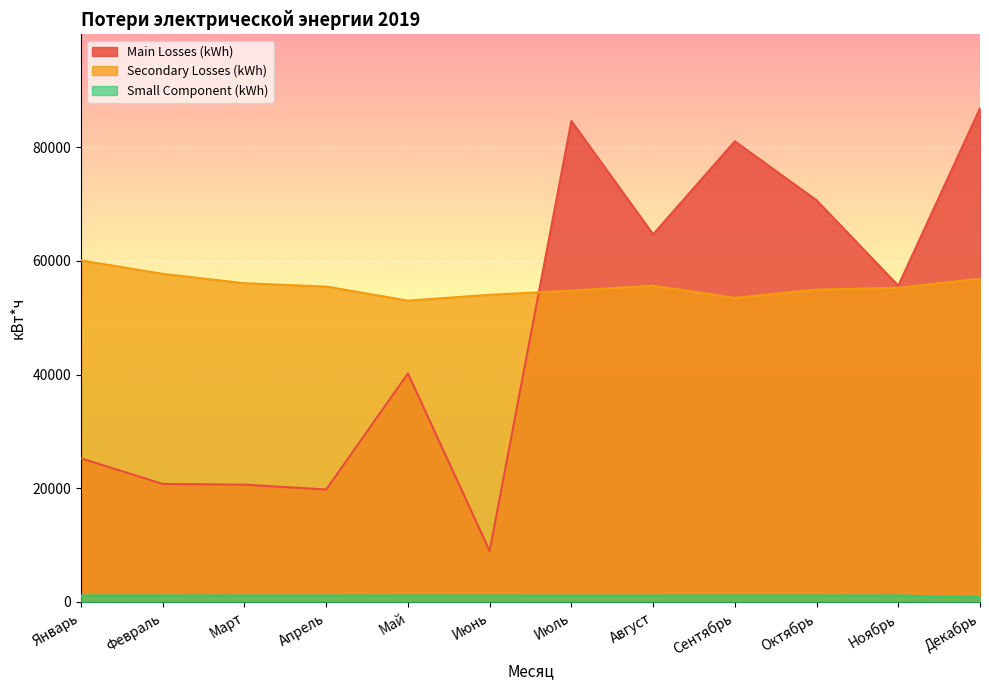

Read the Main Losses (kWh) value at Декабрь, to the nearest 50.

86800